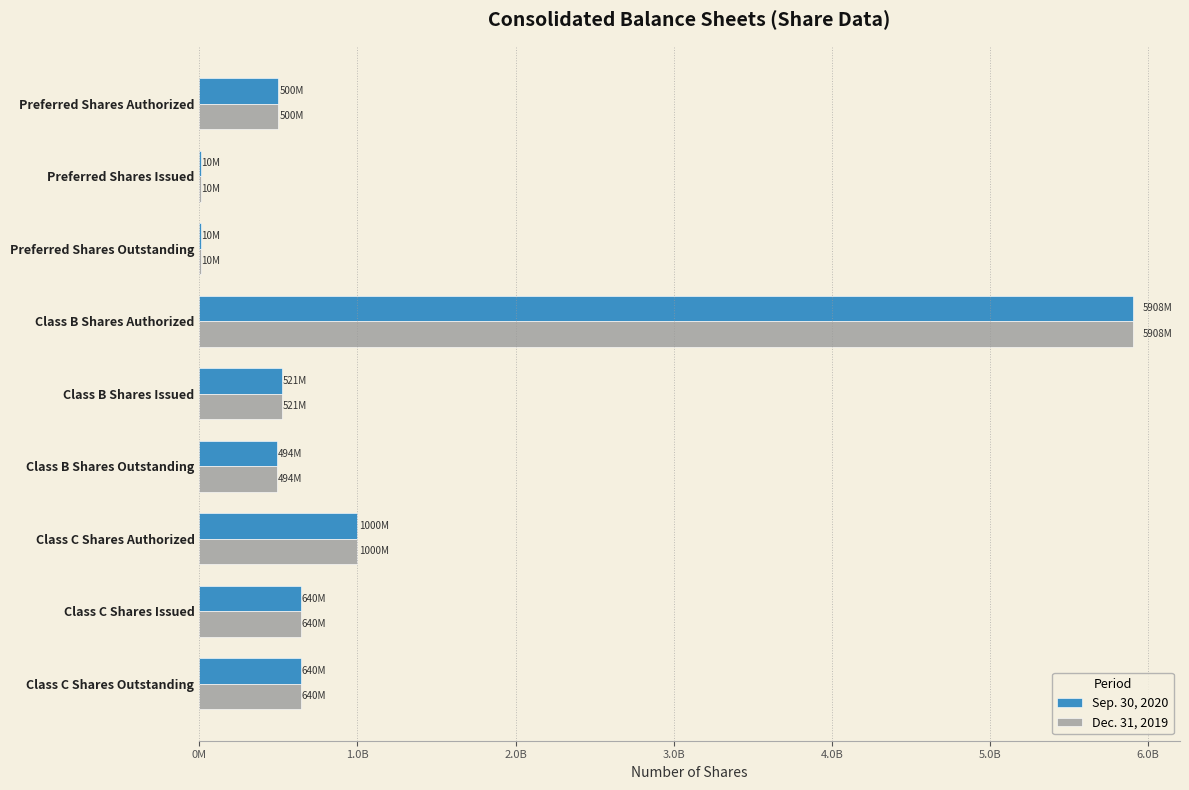

At which label does Sep. 30, 2020 reach its peak?

Class B Shares Authorized